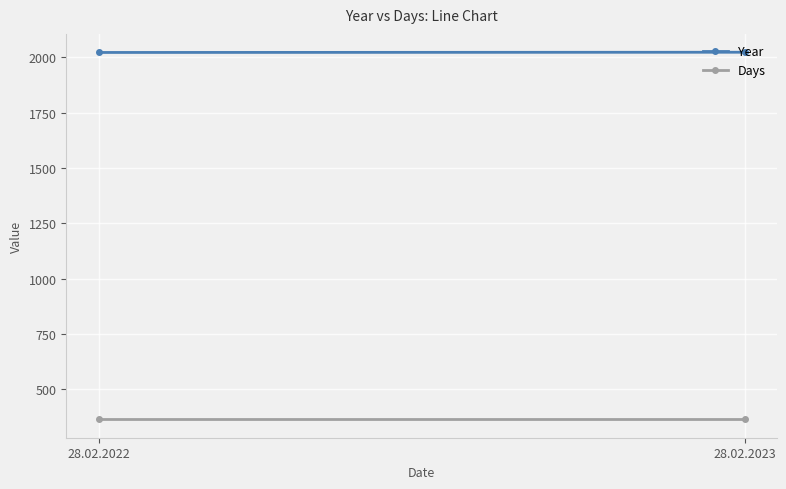

Rank the categories by Year value from highest to lowest.

28.02.2023, 28.02.2022